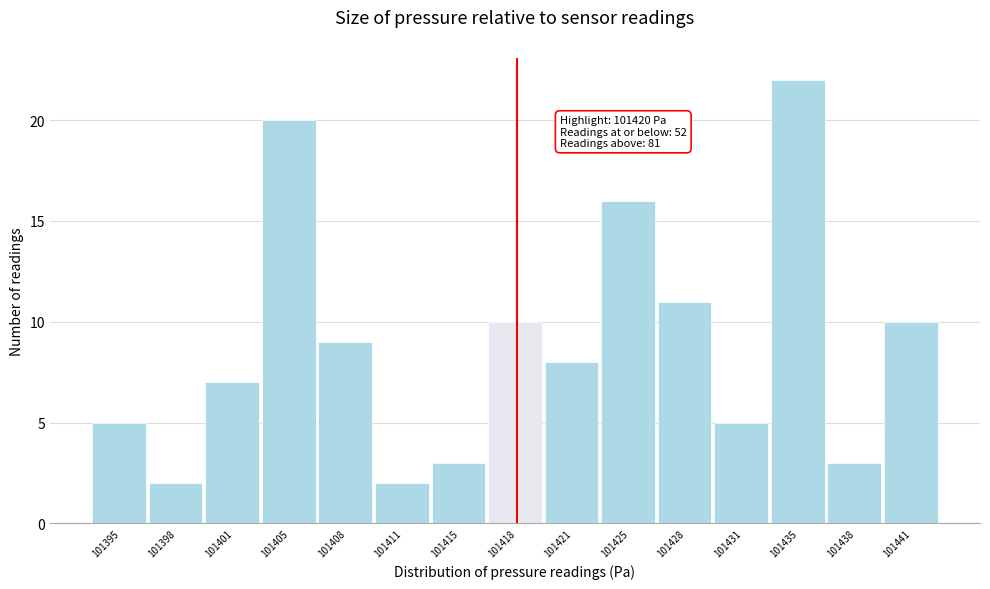

Reading left to right, list all the values displayed in this chart.

5	2	7	20	9	2	3	10	8	16	11	5	22	3	10